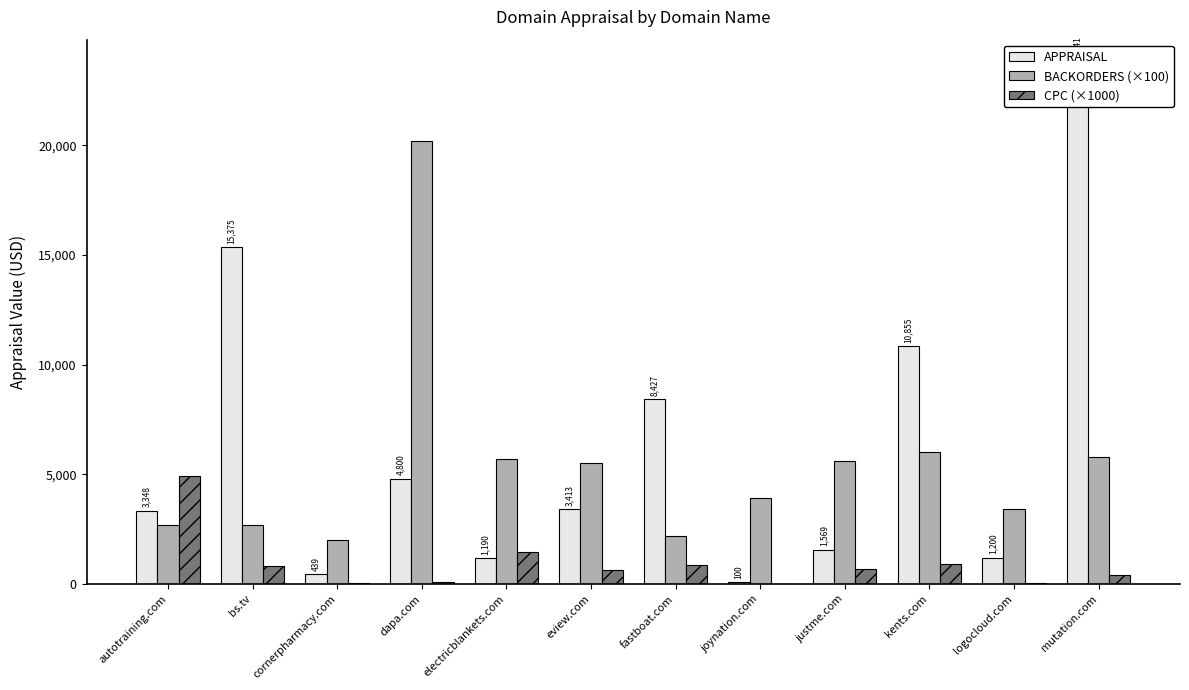

What is the value of the CPC (×1000) bar at the 4th from the left?

100